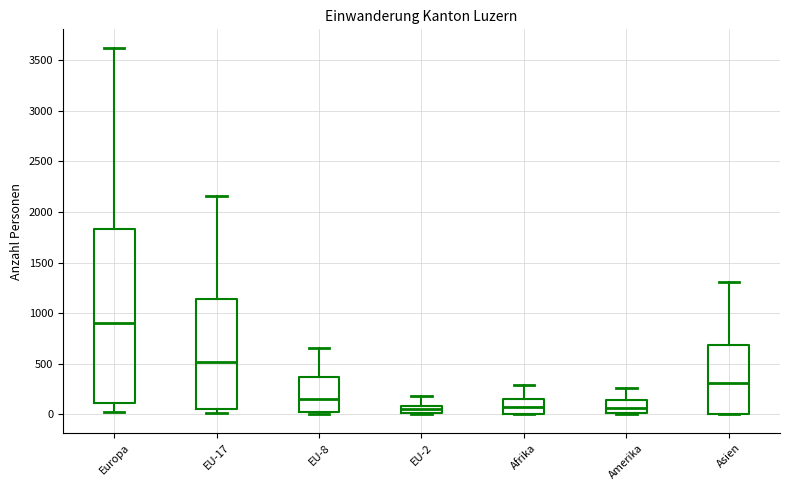

Which box is the tallest, from its lower edge to its upper edge?

Europa